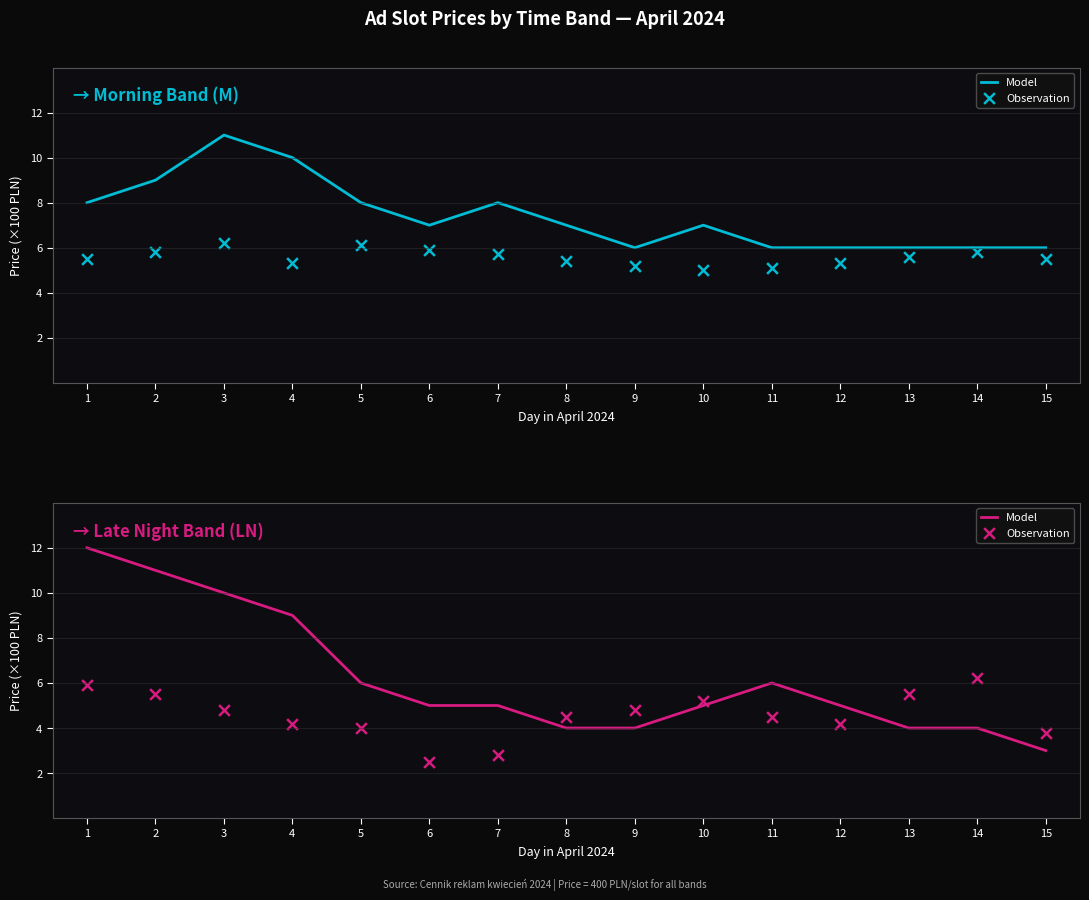

Is the value of Observation at 10 greater than the value of Model at 8?

Yes